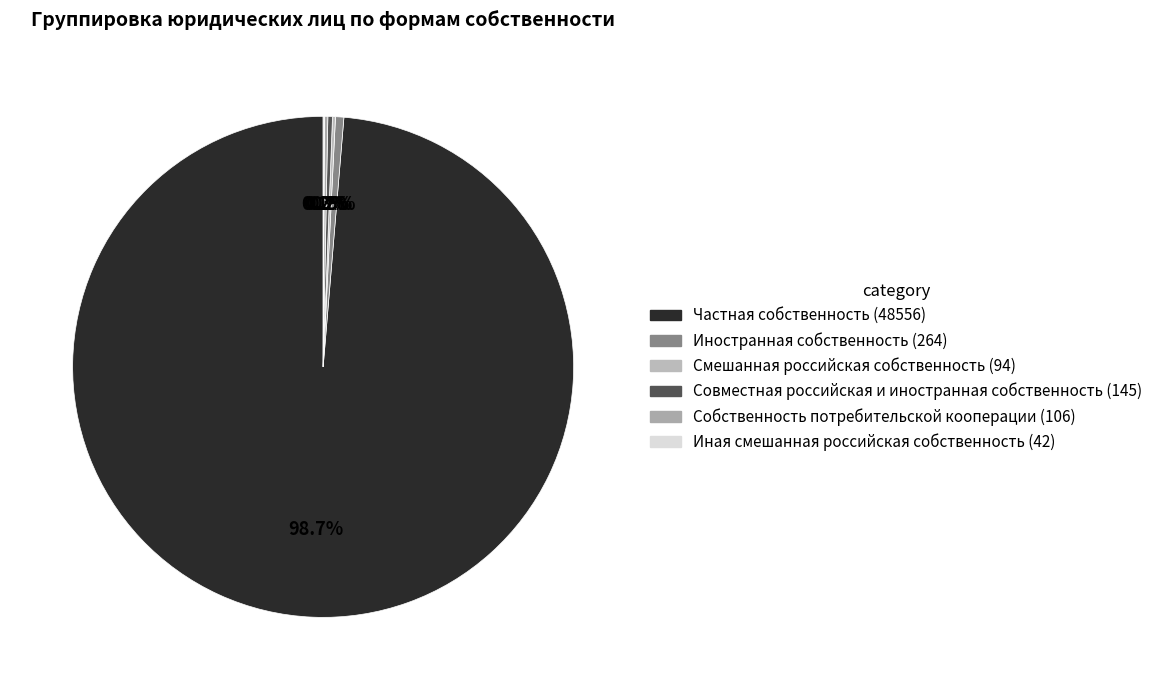

True or false: Совместная российская и иностранная собственность accounts for 0% of the total.

True